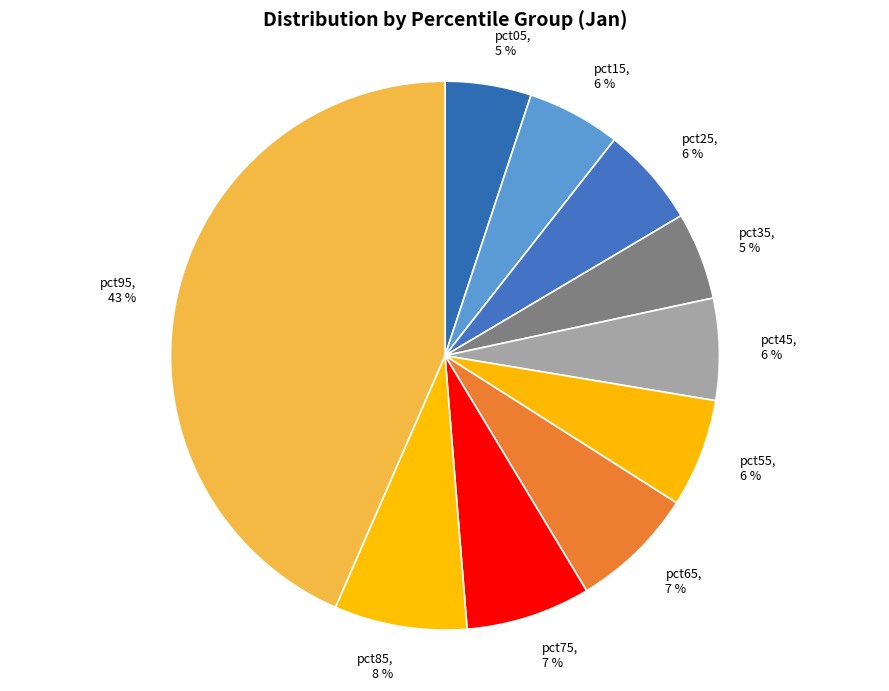

Is there a majority slice in this chart?

No